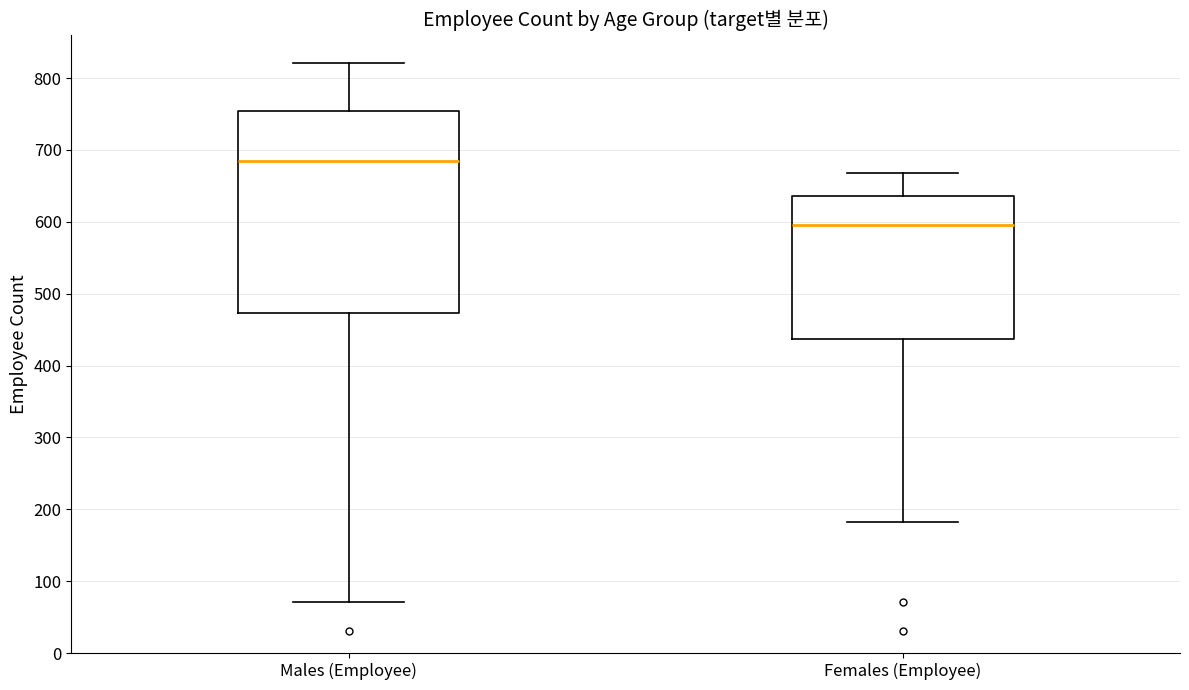

Comparing the boxes themselves (not the whiskers), which one is the tallest?

Males (Employee)